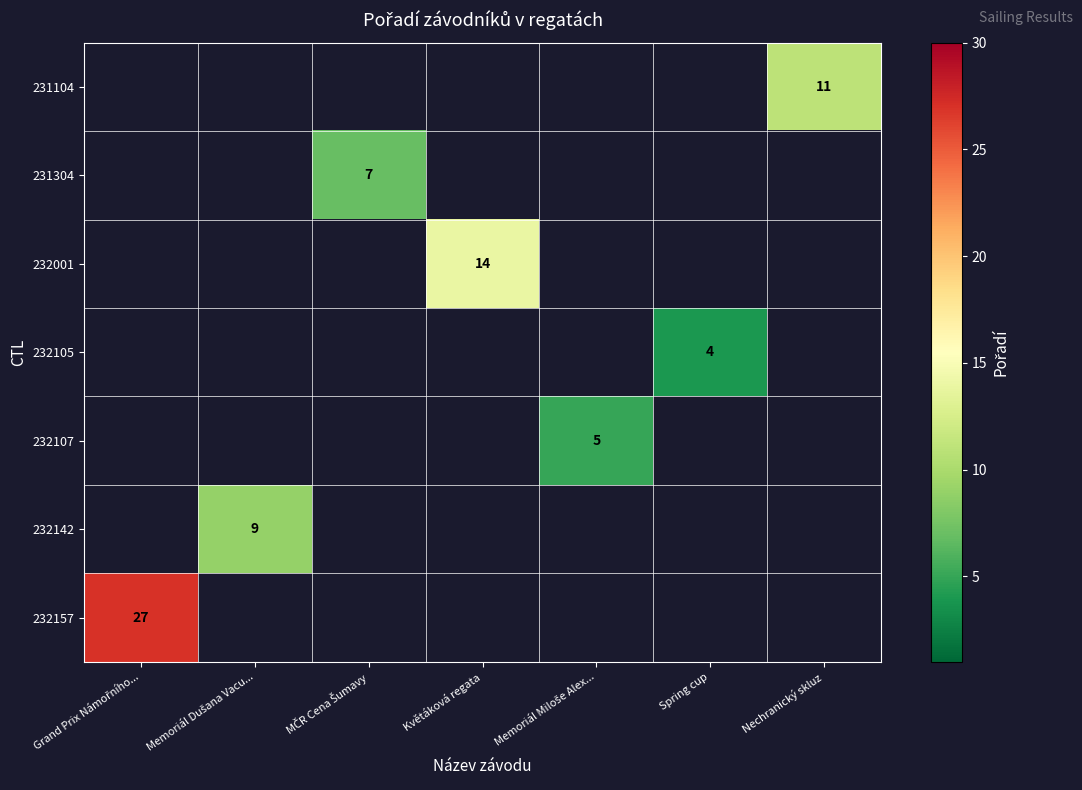

What is the maximum value for 232157?

27.0